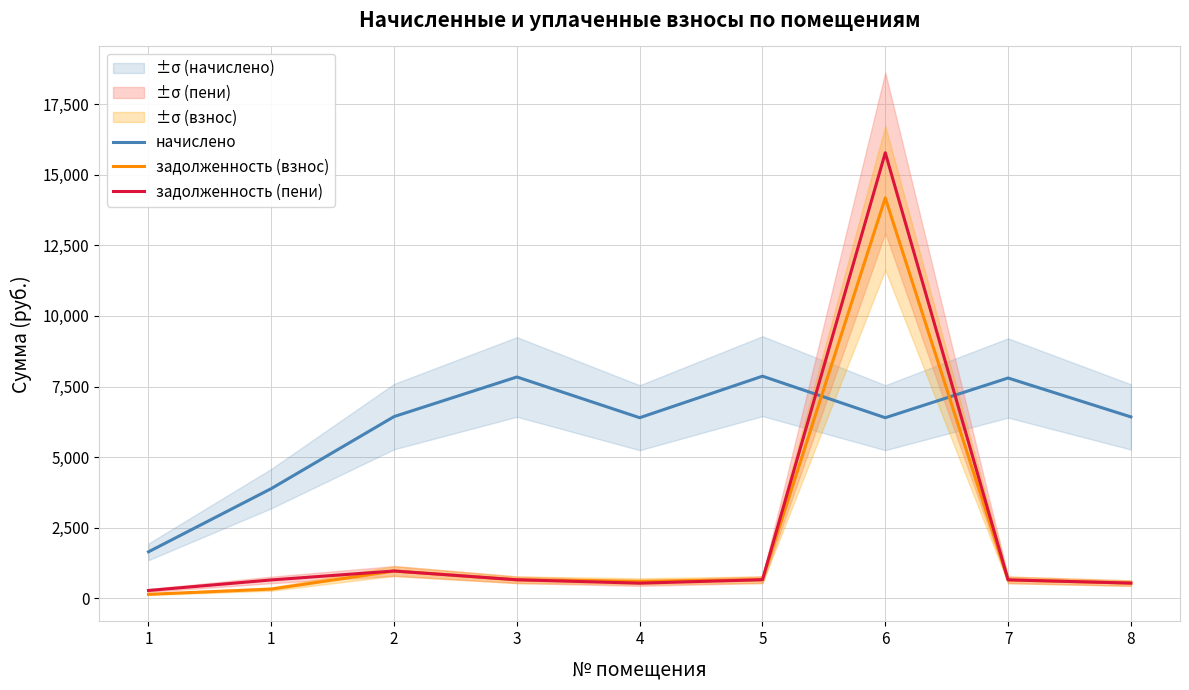

True or false: задолженность (взнос) and задолженность (пени) cross at least once.

False